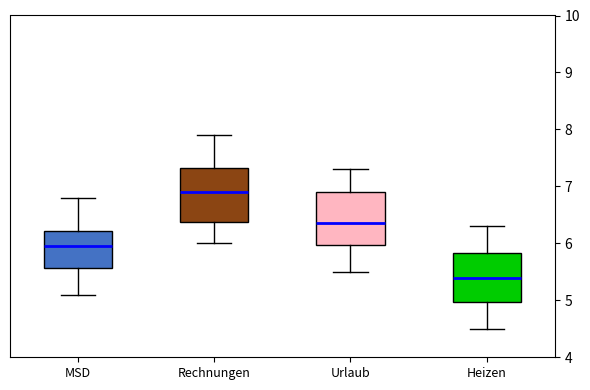

Which box has the lowest median line?

Heizen